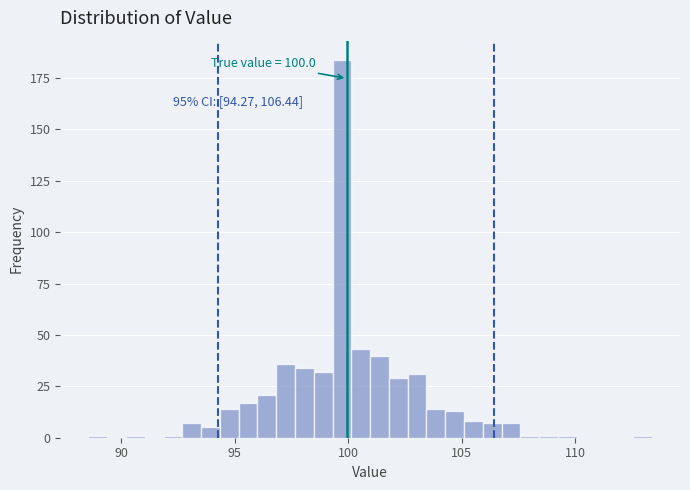

Read against the x-axis, roughly where is the centre of the tallest bar?

99.5